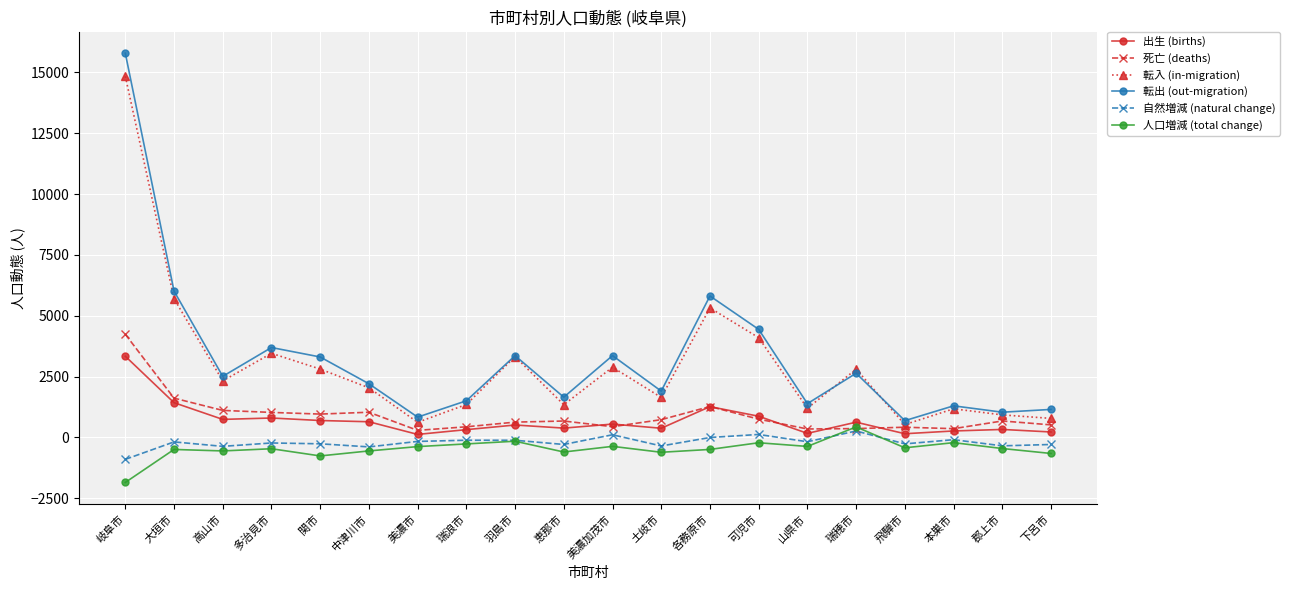

True or false: 出生 (births) has more than 1 interior local peaks.

True